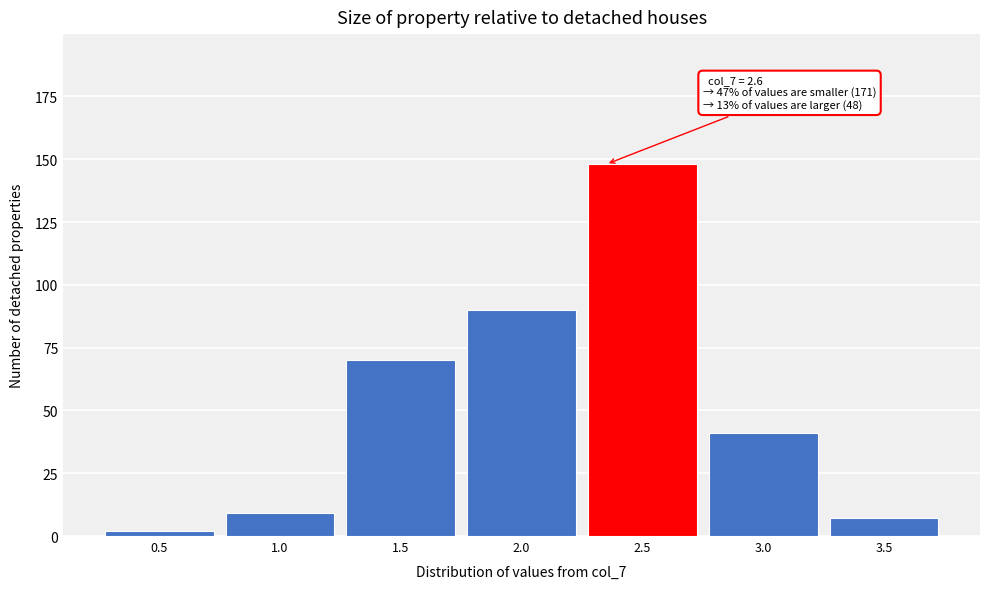

Reading left to right, extract all data points from this chart.

2	9	70	90	148	41	7